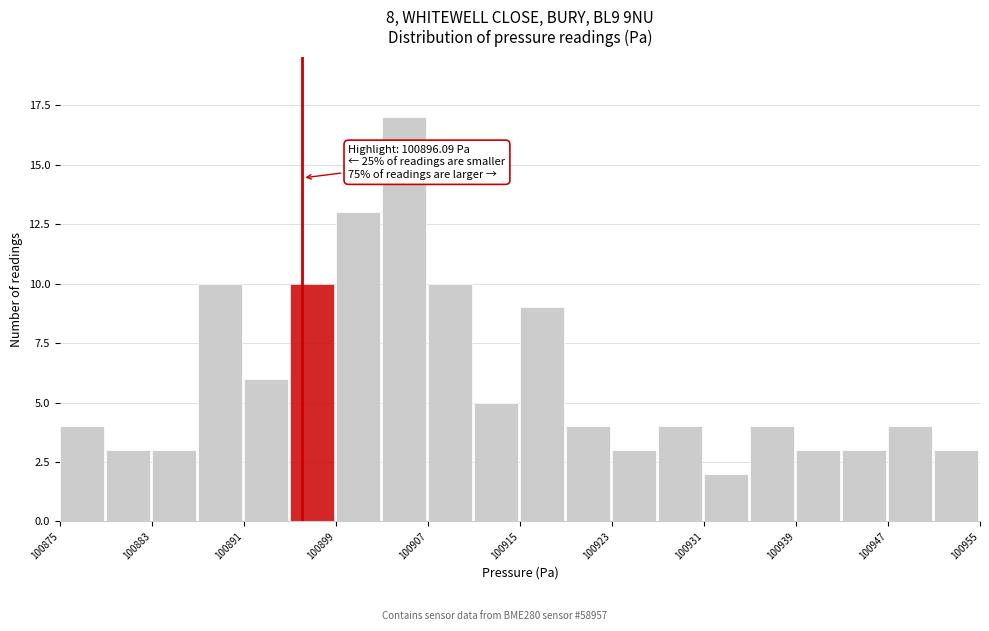

Over which range of the x-axis is the bar tallest?

100903 to 100907